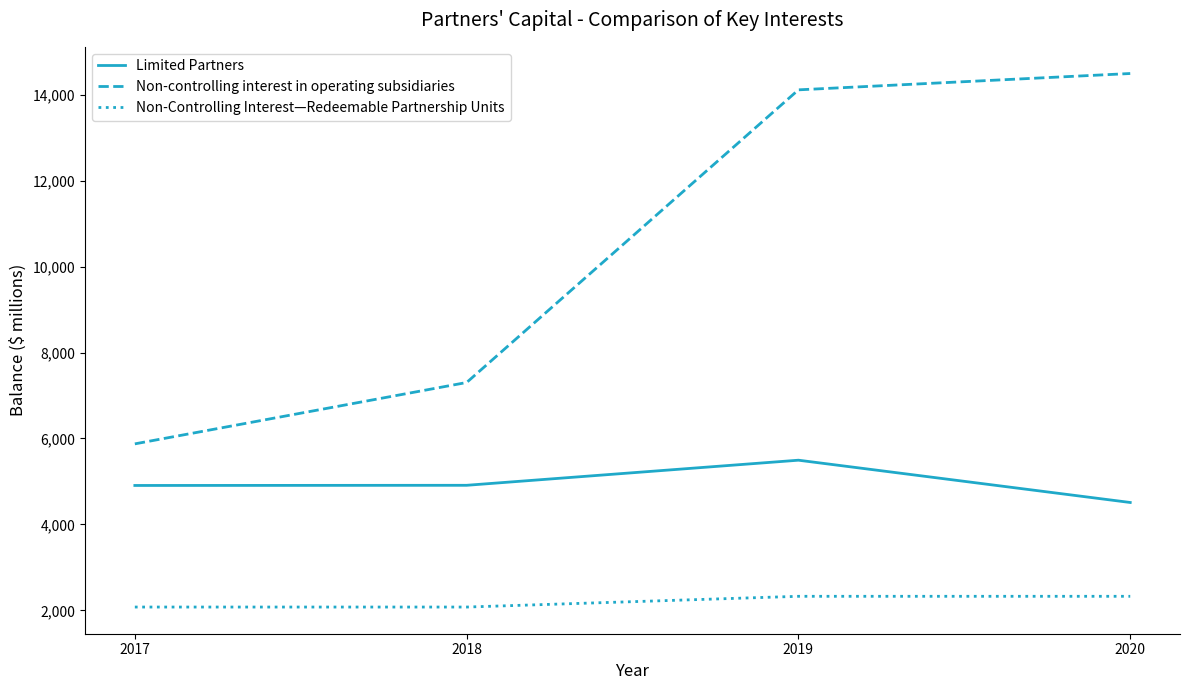

True or false: Non-Controlling Interest—Redeemable Partnership Units and Limited Partners cross at least once.

False